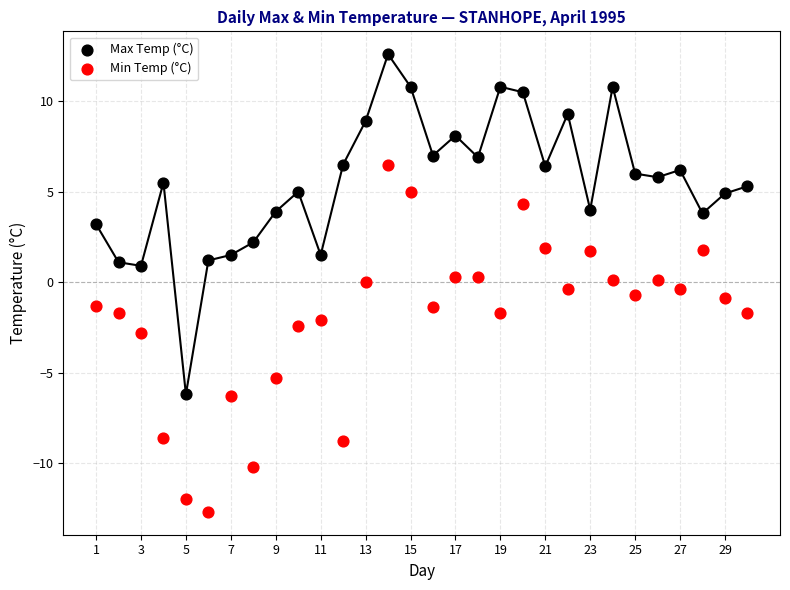

Across all data points, what is the range of X values (max minus min)?

29.0